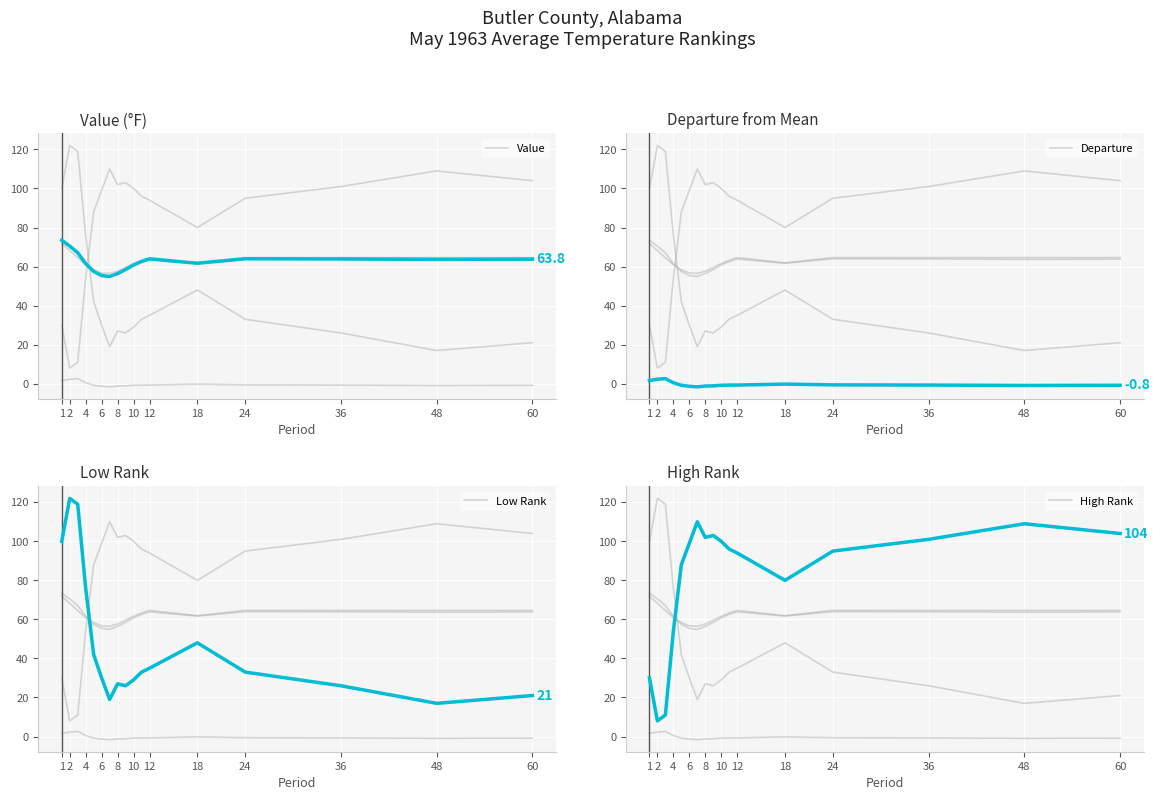

The value of Value at 1 is 73.5. True or false?

True